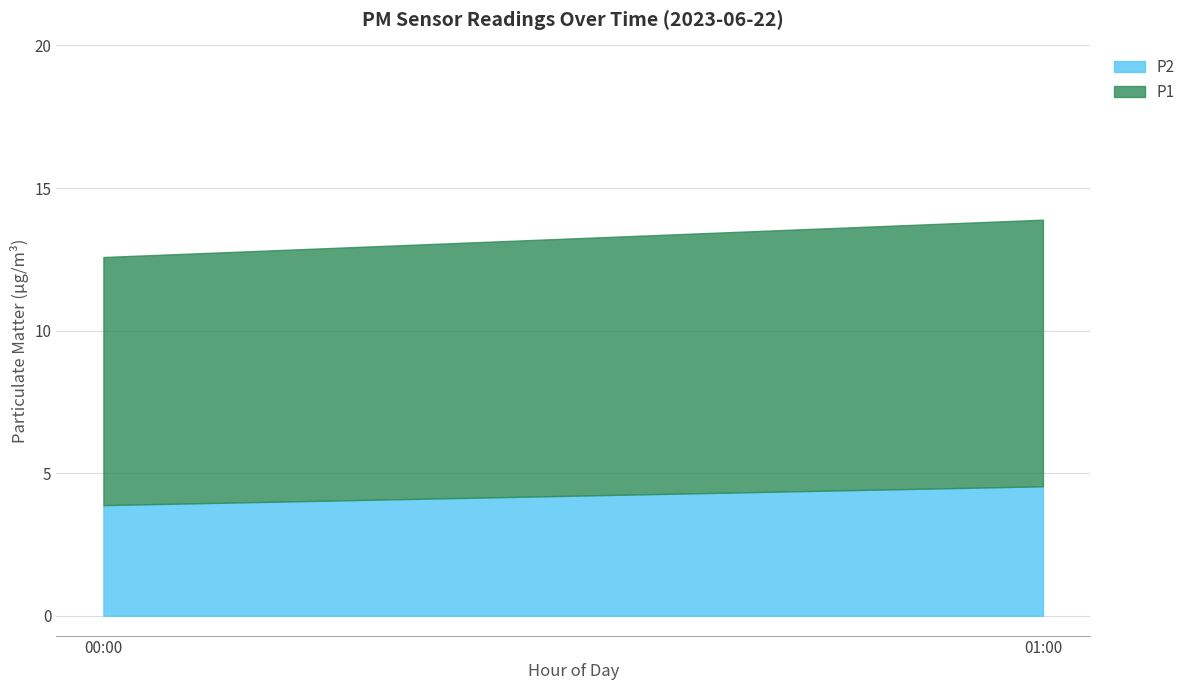

At which category is the sum across all series the highest?

01:00